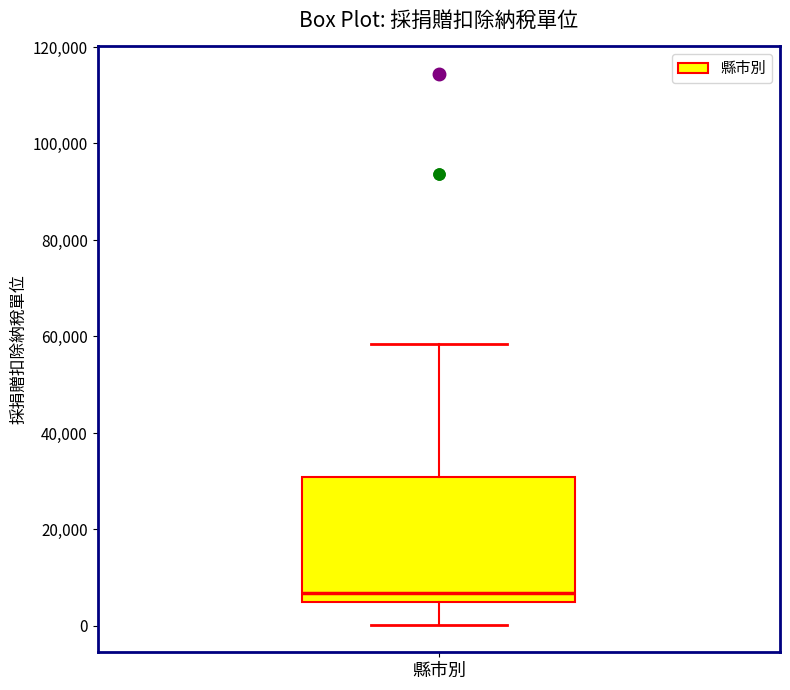

Read this box plot against the y-axis: the position of the median line, the range covered by the box, and the ends of both whiskers. The values are not printed on the chart, so give them approximately, as read against the axis.

median 6000, box 4000 to 30000, whiskers 0 to 58000